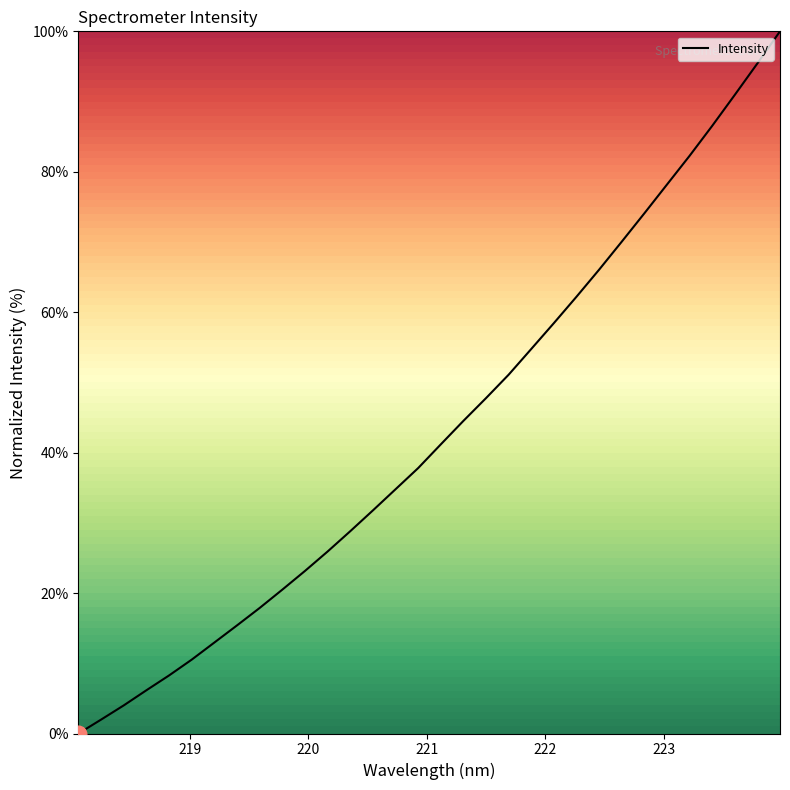

What is the maximum value shown in the chart?

100.0